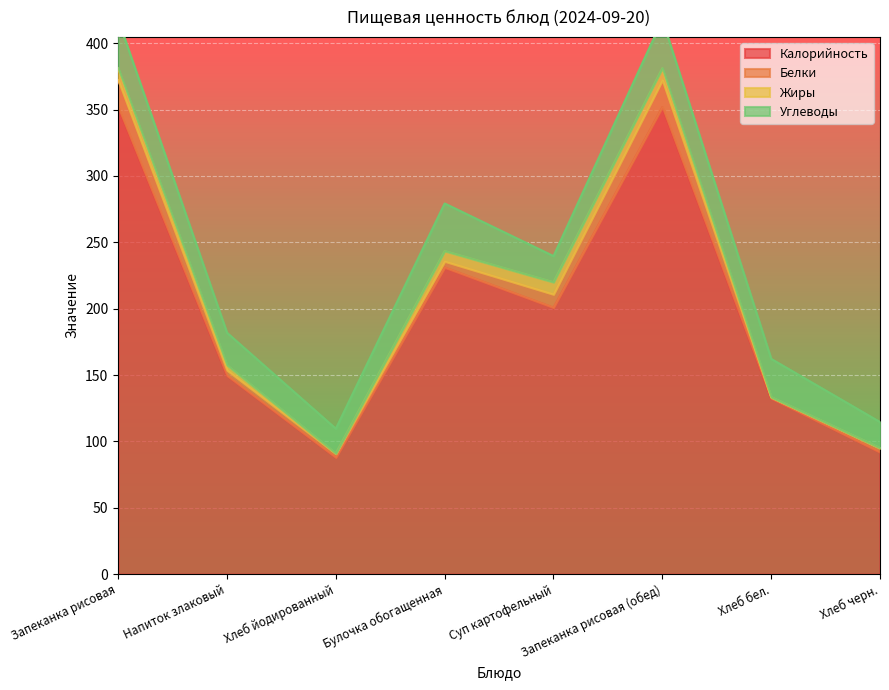

True or false: Жиры has more than 1 points higher than both neighbors.

False